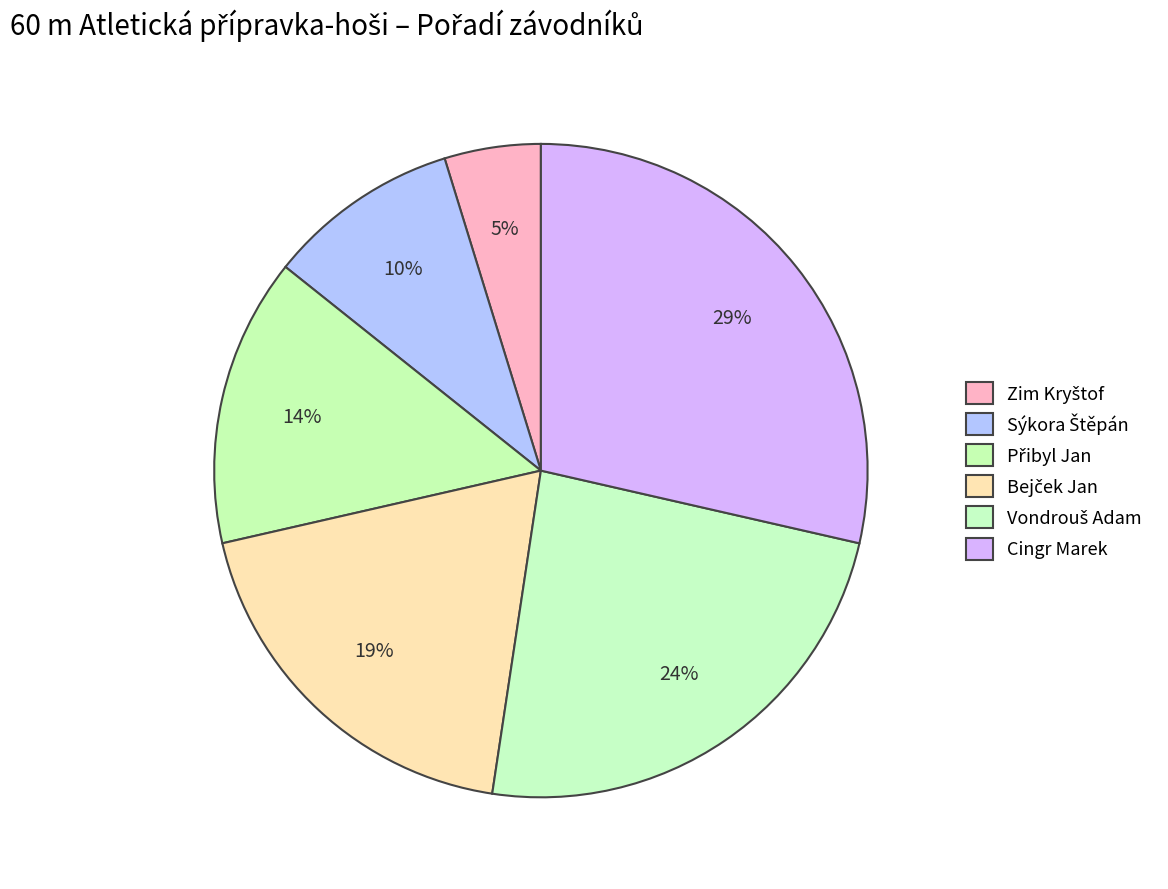

What is the smallest slice in the pie chart?

Zim Kryštof